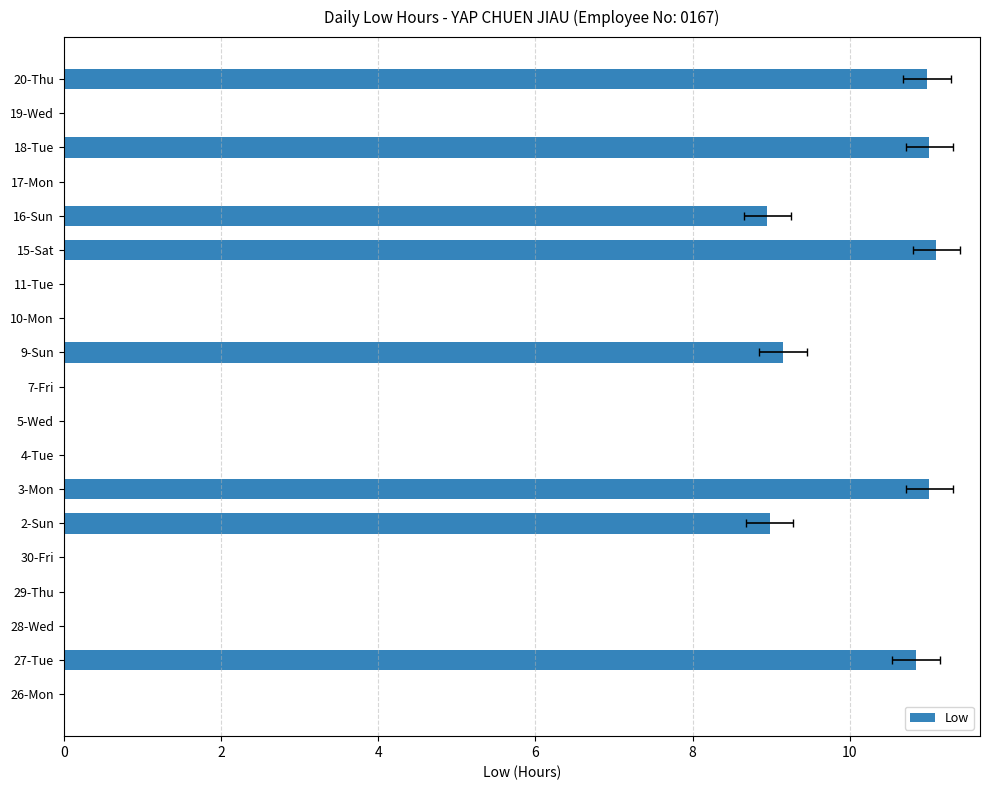

Reading left to right, transcribe all the data shown in this chart.

0.0	10.8	0.0	0.0	0.0	9.0	11.0	0.0	0.0	0.0	9.2	0.0	0.0	11.1	8.9	0.0	11.0	0.0	11.0